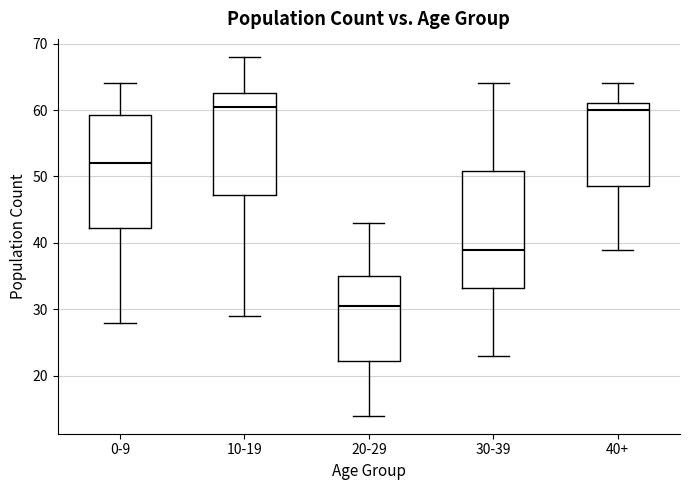

Where does the median line of the box for 40+ sit on the y-axis? The values are not printed on the chart, so give them approximately, as read against the axis.

60